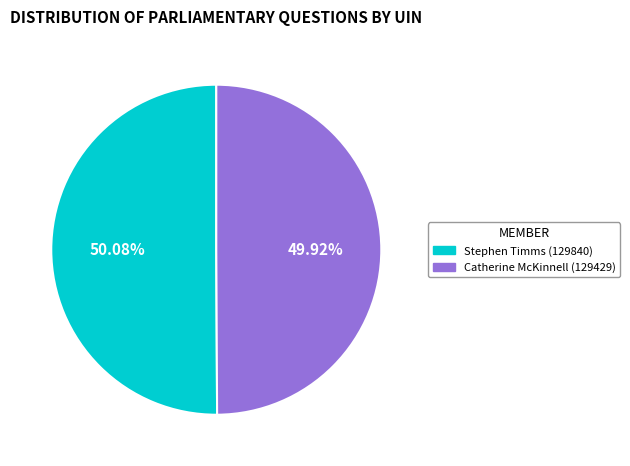

To the nearest percent, what is the average slice percentage?

50%